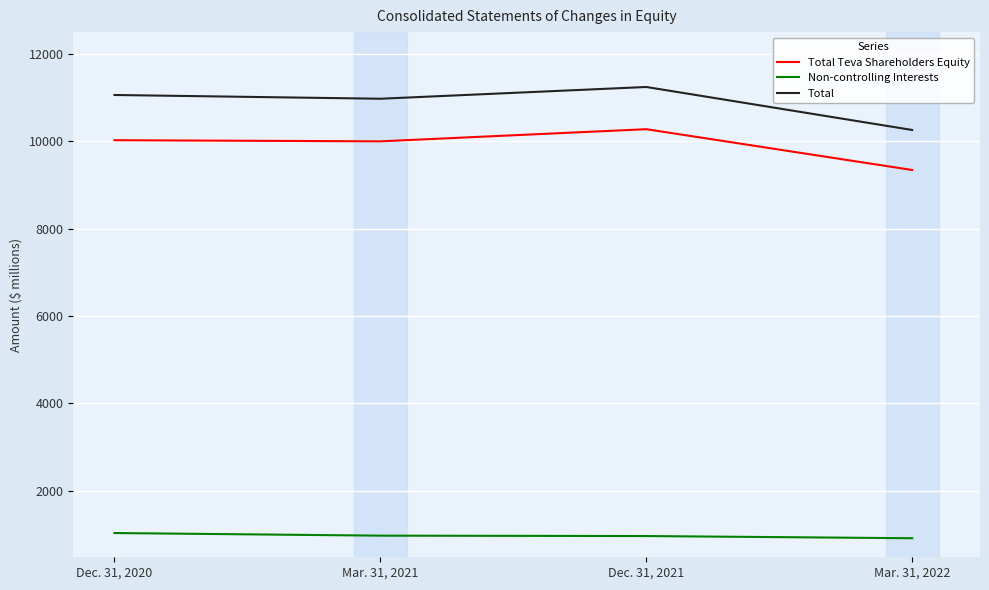

True or false: Non-controlling Interests and Total intersect in this chart.

False